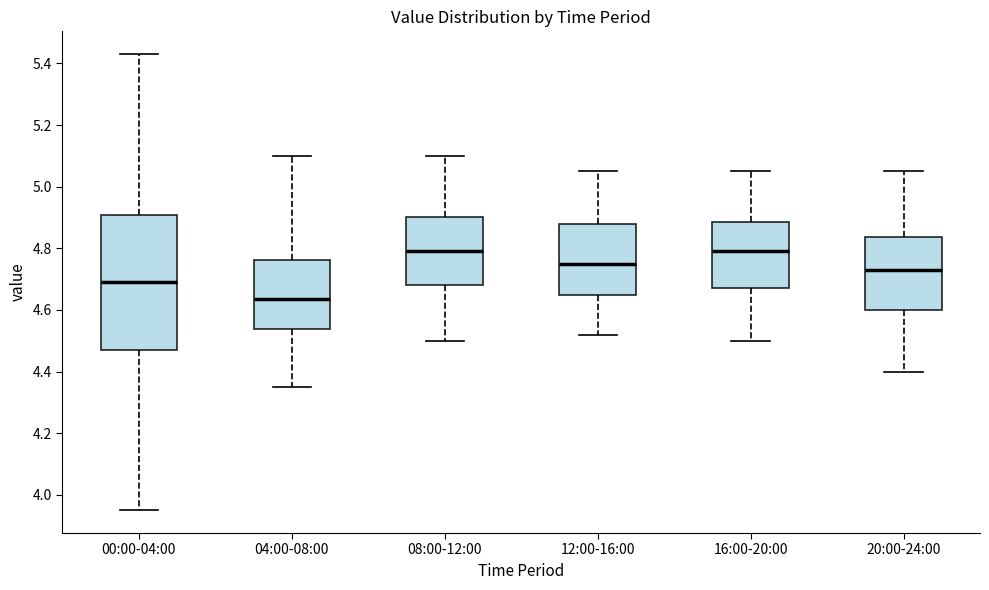

Where does the lower whisker of the box for 04:00-08:00 end on the y-axis? The values are not printed on the chart, so give them approximately, as read against the axis.

4.36